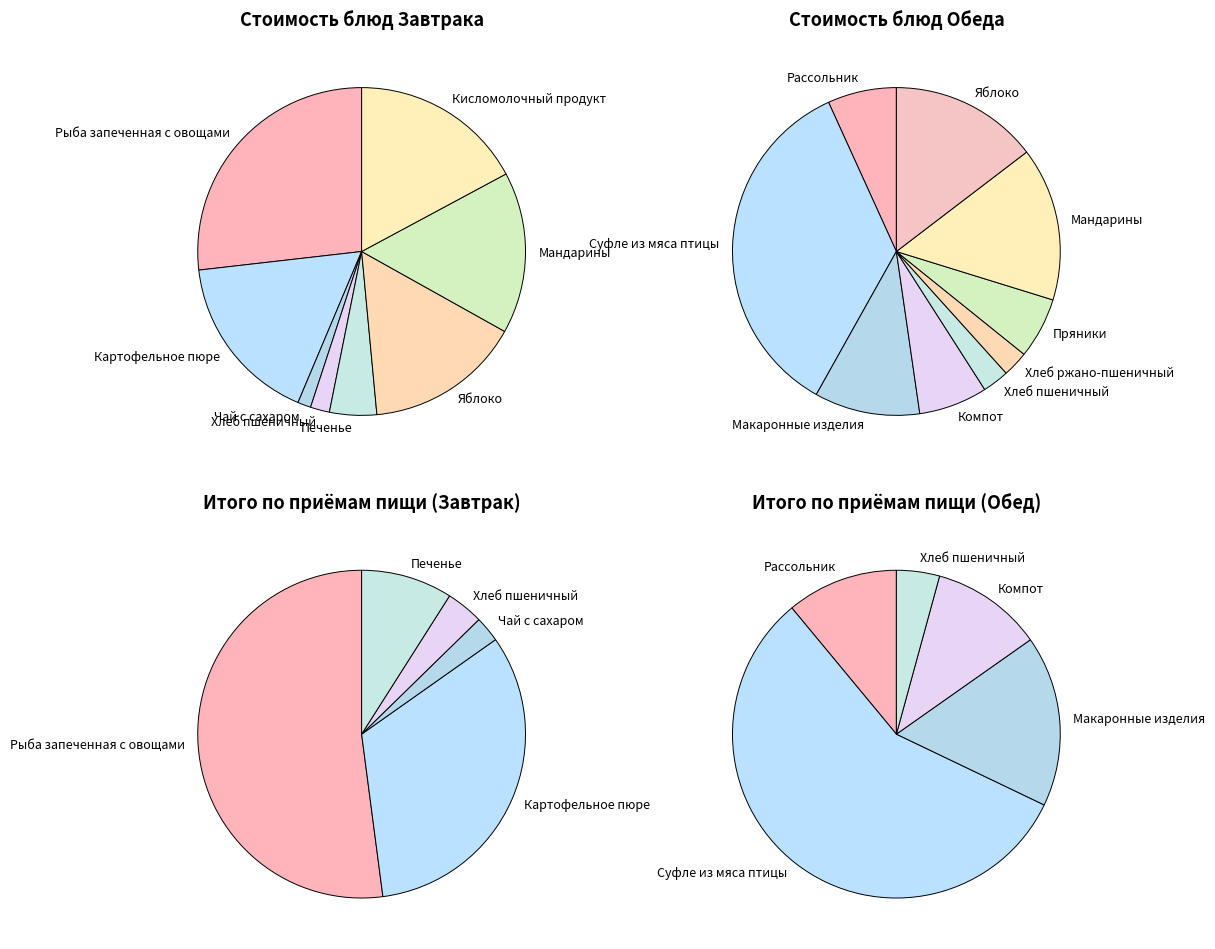

What is the difference between the highest and lowest values at Хлеб пшеничный?

1.2